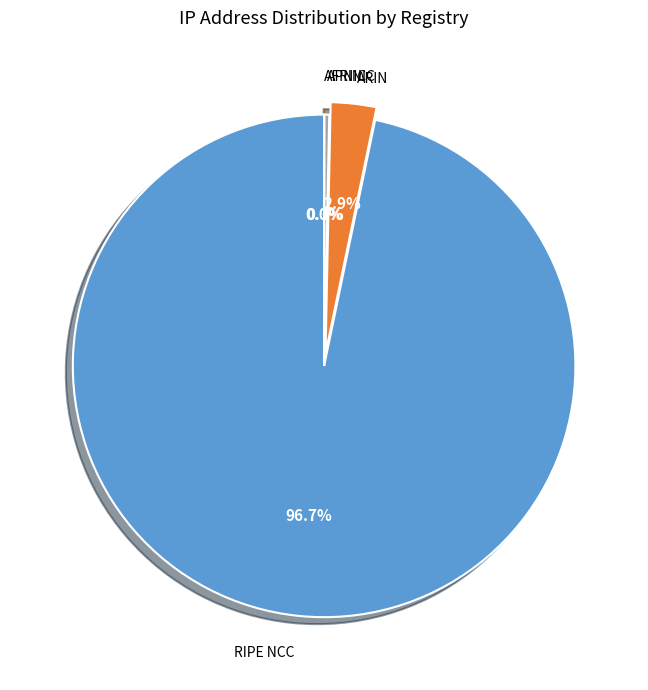

To the nearest percent, what is the average slice percentage?

25%